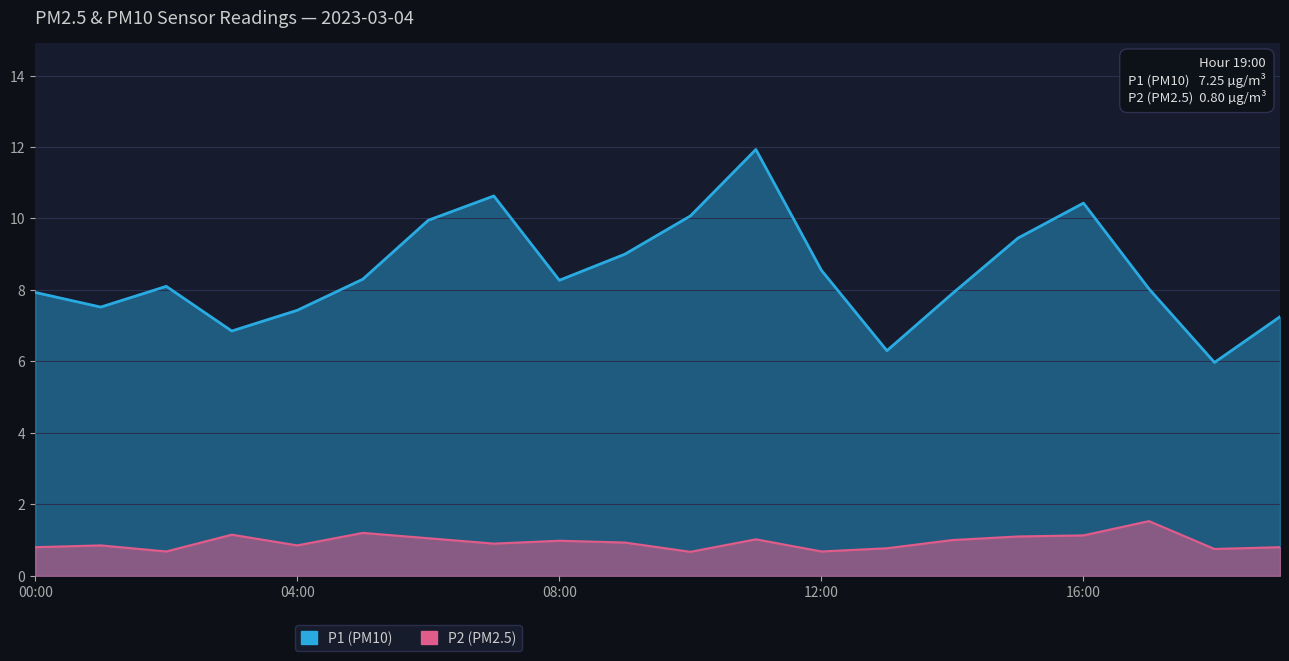

What is the difference between the highest and lowest values at 17:00?

6.5